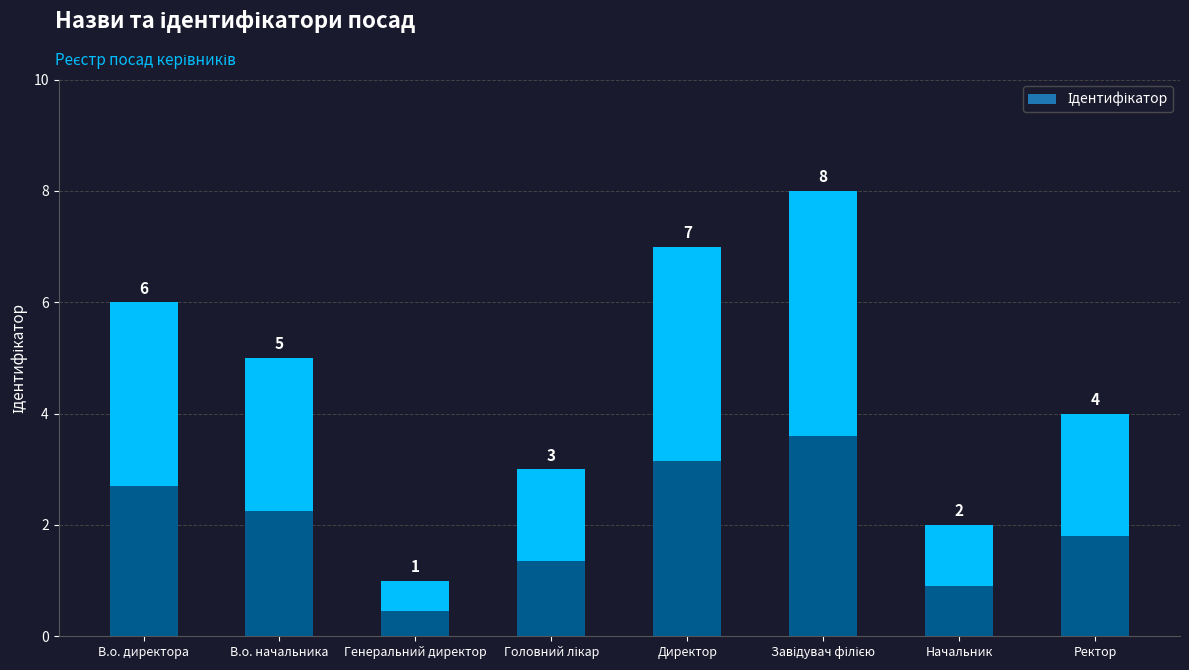

How many bars are there in total?

8